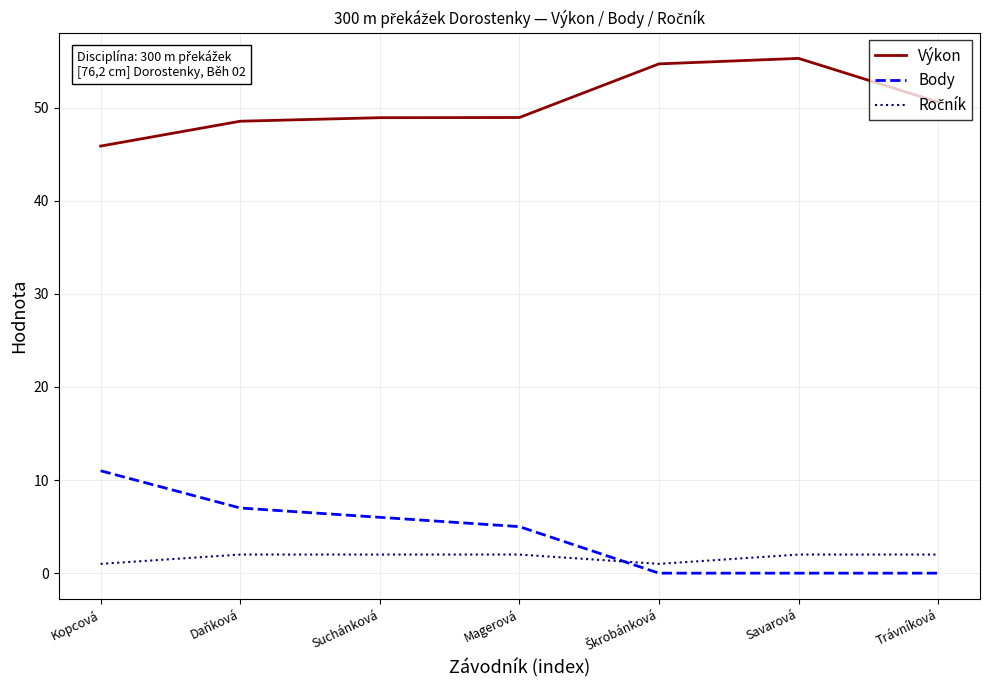

The value of Body at Daňková is 7.0. True or false?

True